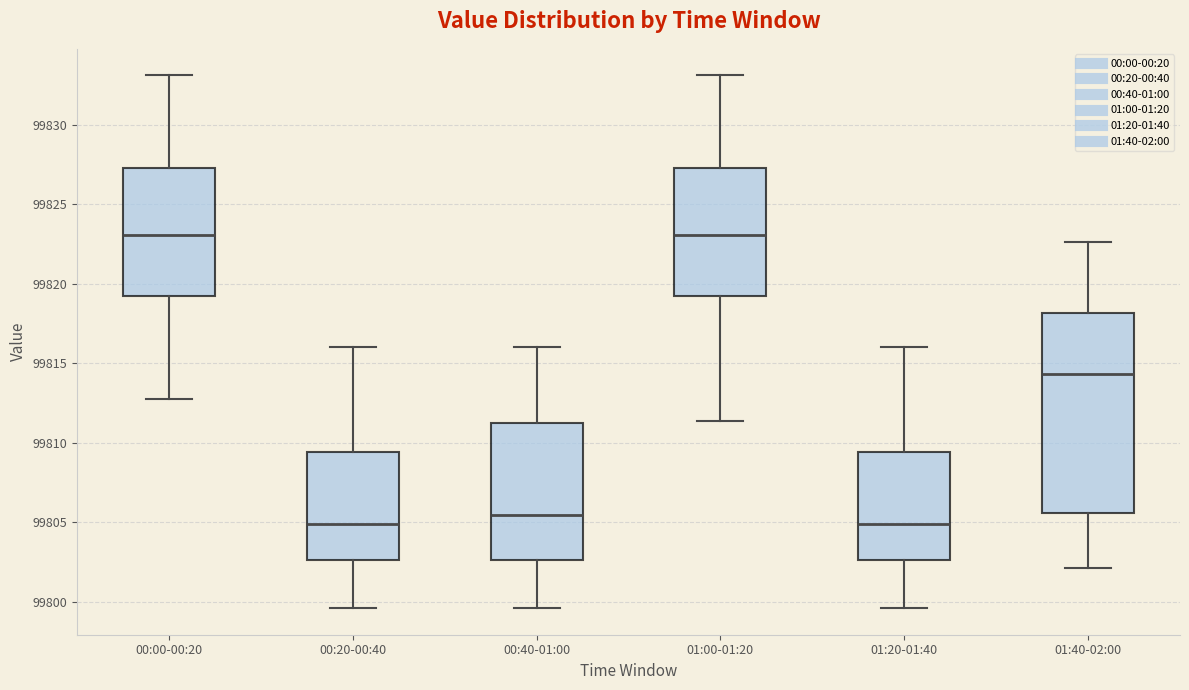

Where does the lower whisker of the box for 01:20-01:40 end on the y-axis? The values are not printed on the chart, so give them approximately, as read against the axis.

99799.5